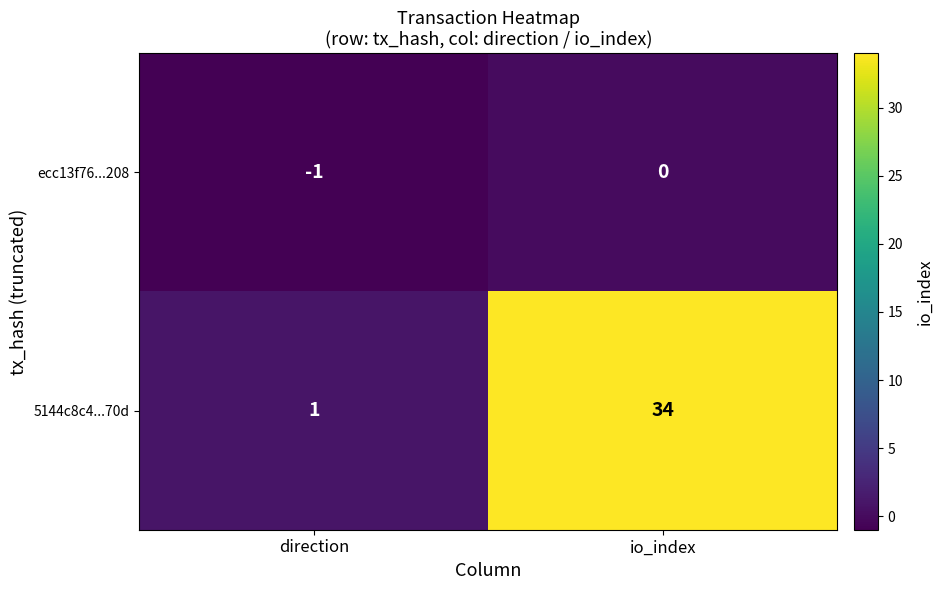

Between direction and io_index, which series saw the biggest shift?

5144c8c4...70d